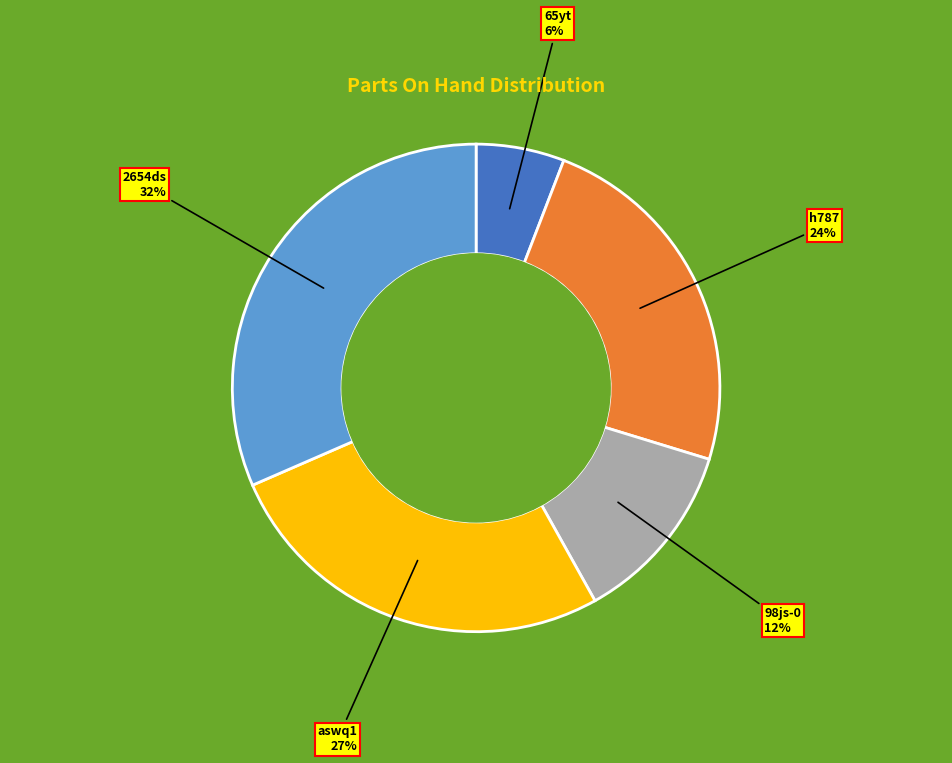

Rank the categories by value from lowest to highest.

65yt, 98js-0, h787, aswq1, 2654ds